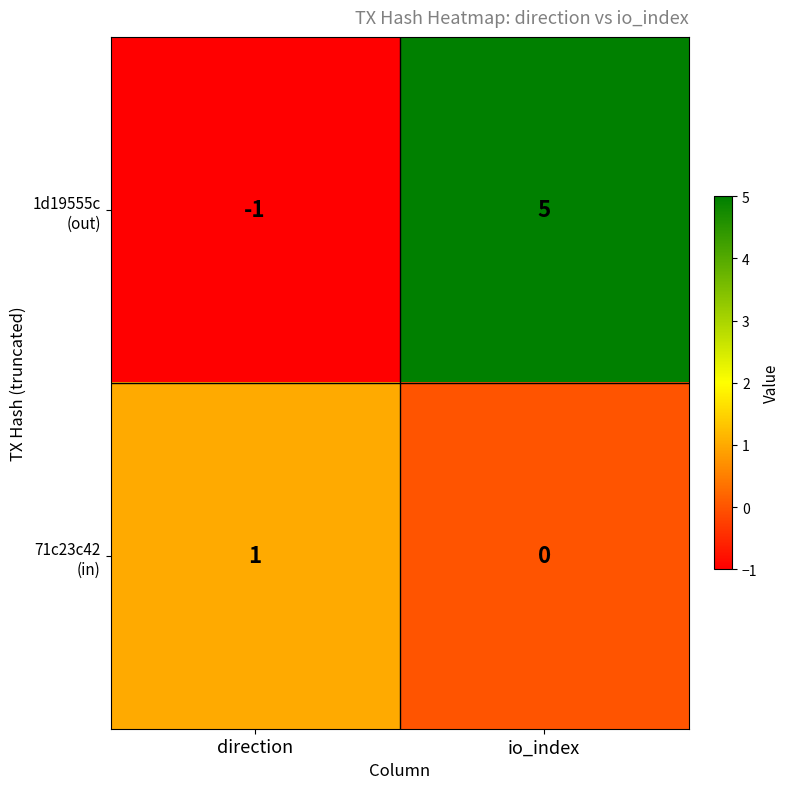

What is the total value across all series at io_index?

5